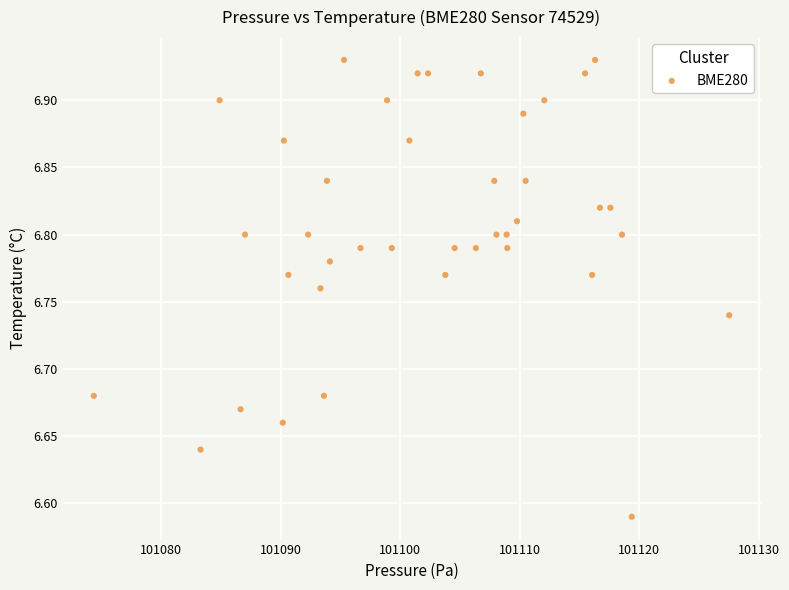

What is the range of Y values (max minus min)?

0.3